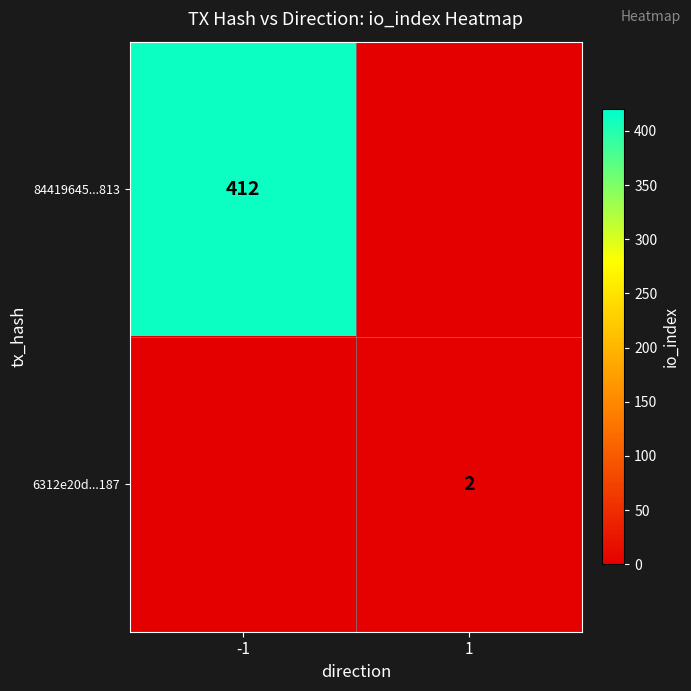

True or false: 84419645...813 has a value of 276 at -1.

False